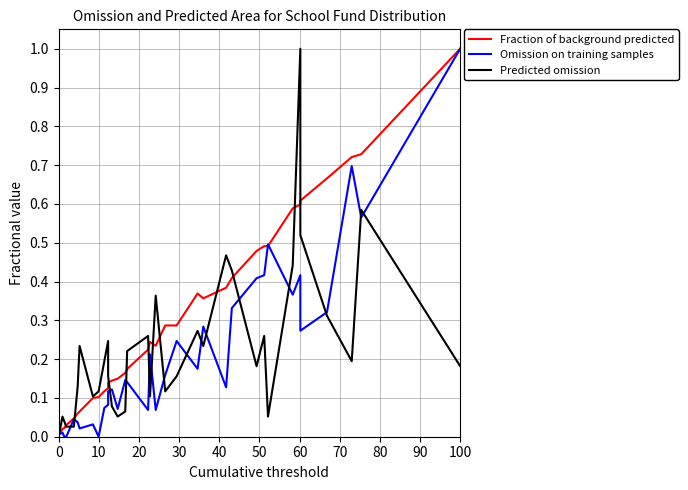

The Fraction of background predicted series shows 0.1 at 13. True or false?

False